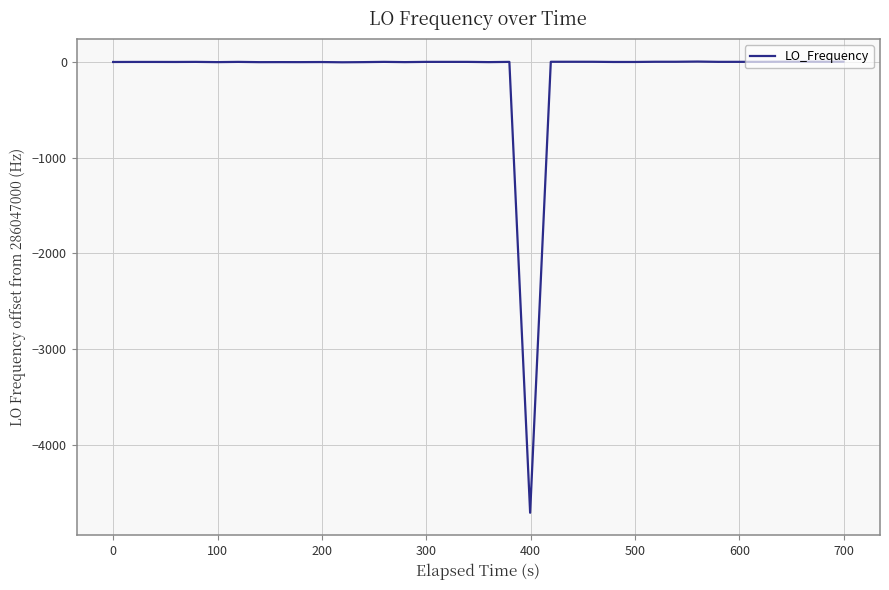

What is the sum of all values?

-4751.5